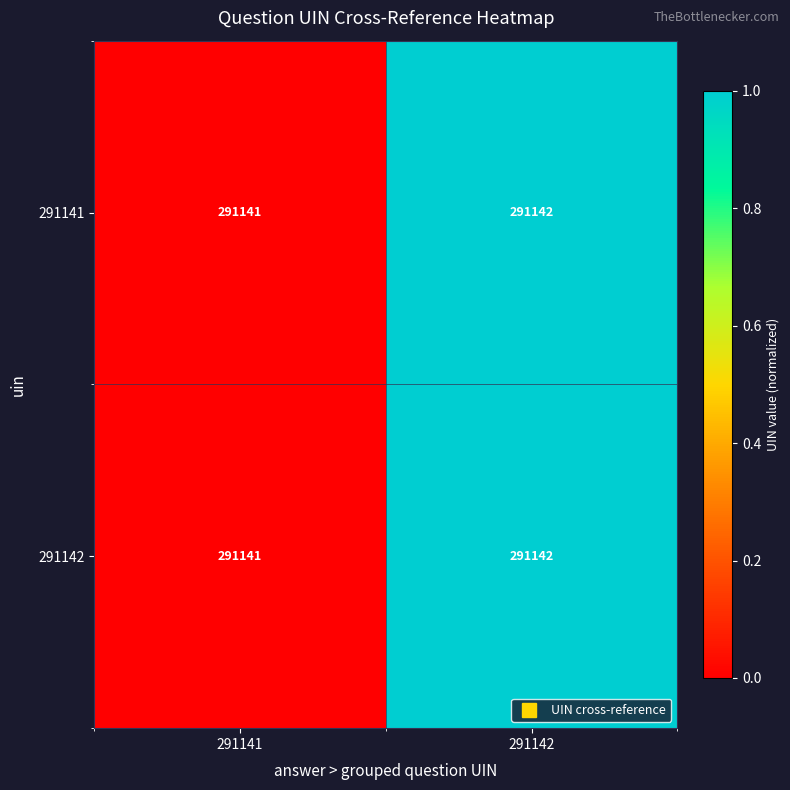

Is the value of 291142 at 291142 greater than the value of 291141 at 291141?

Yes